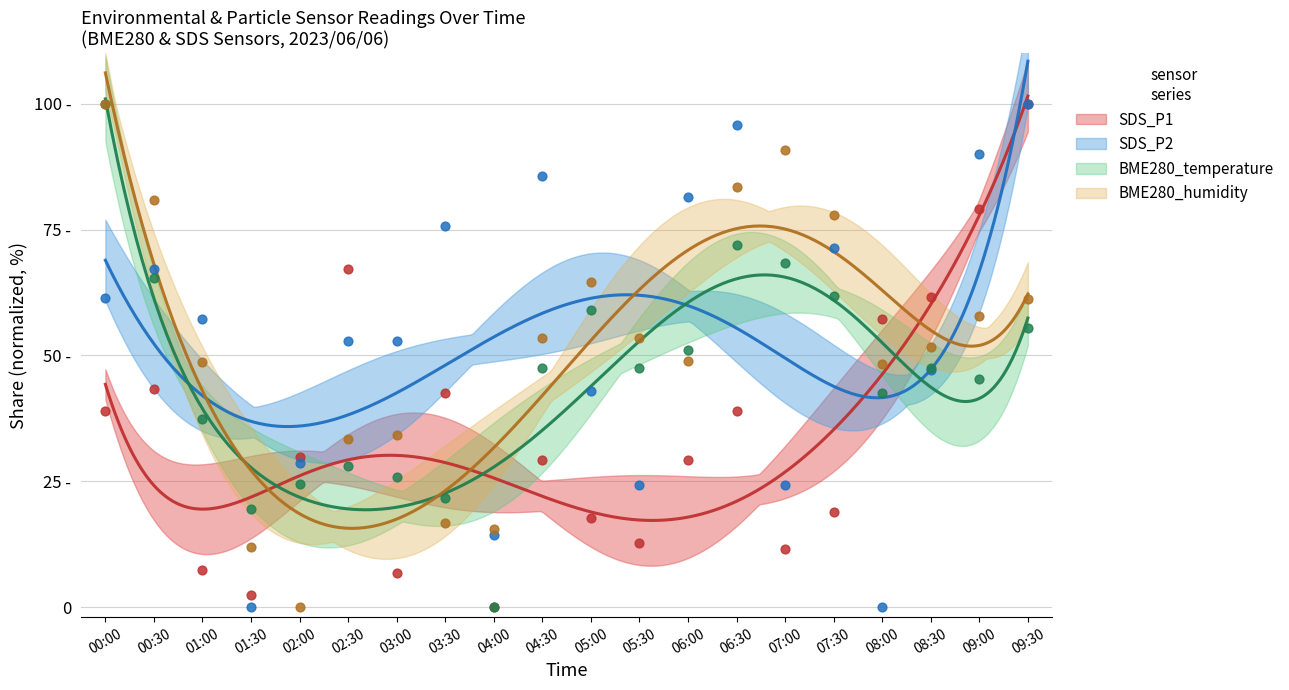

At which category is the sum across all series the highest?

09:30